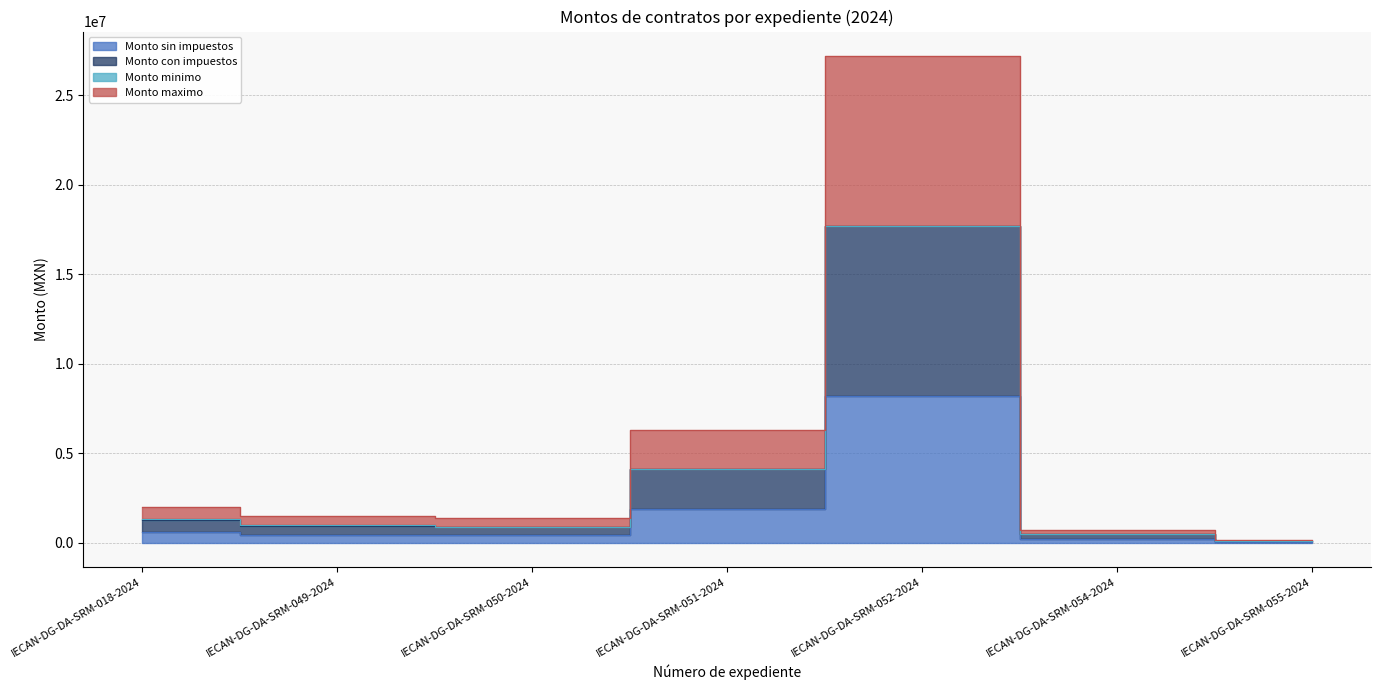

At which label does Monto con impuestos first exceed 931034?

IECAN-DG-DA-SRM-018-2024